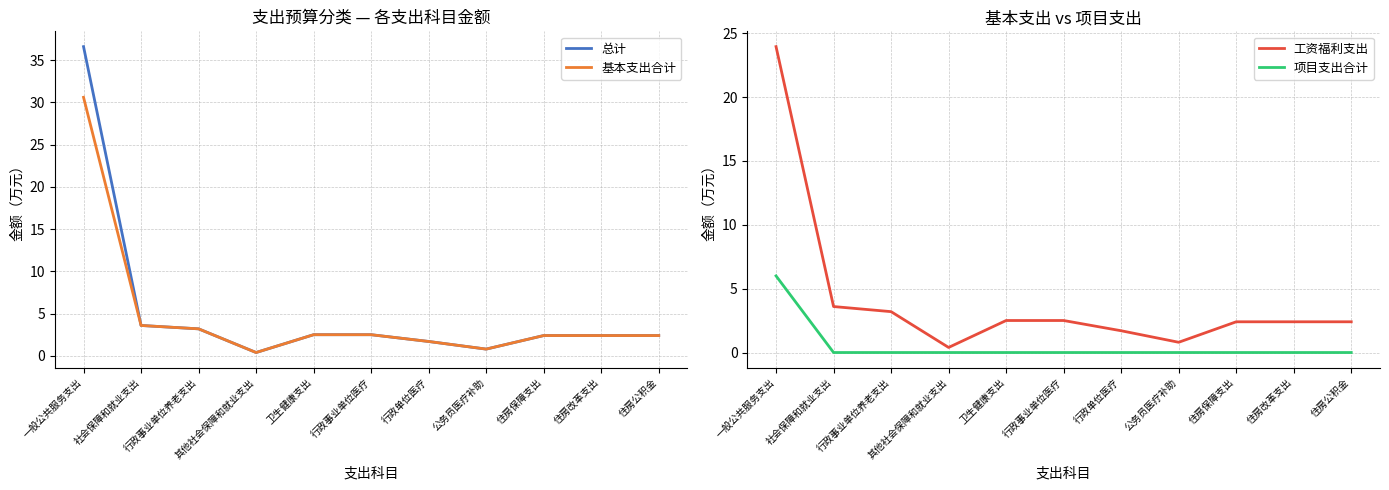

Read the 总计 value at 行政单位医疗.

1.7